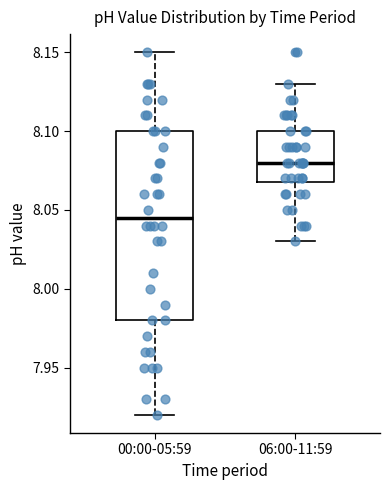

Which box's median line is the lowest?

00:00-05:59